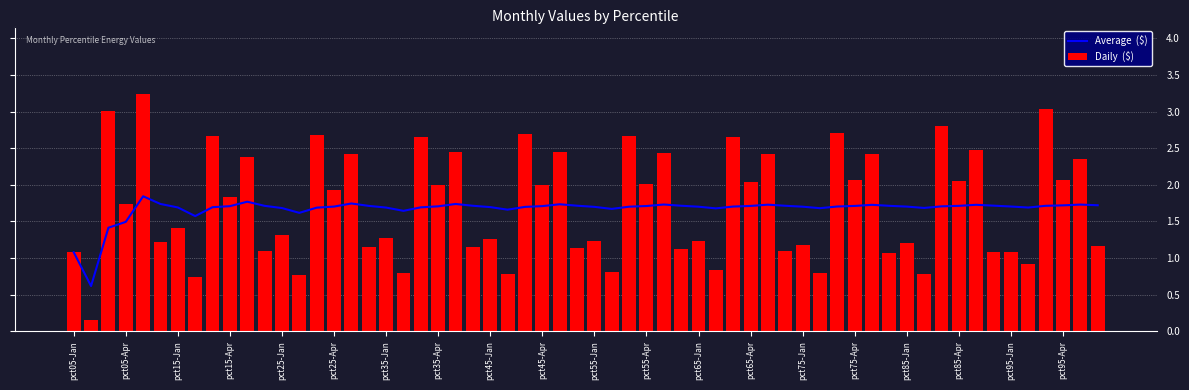

Which label corresponds to the smallest value in the chart?

pct05